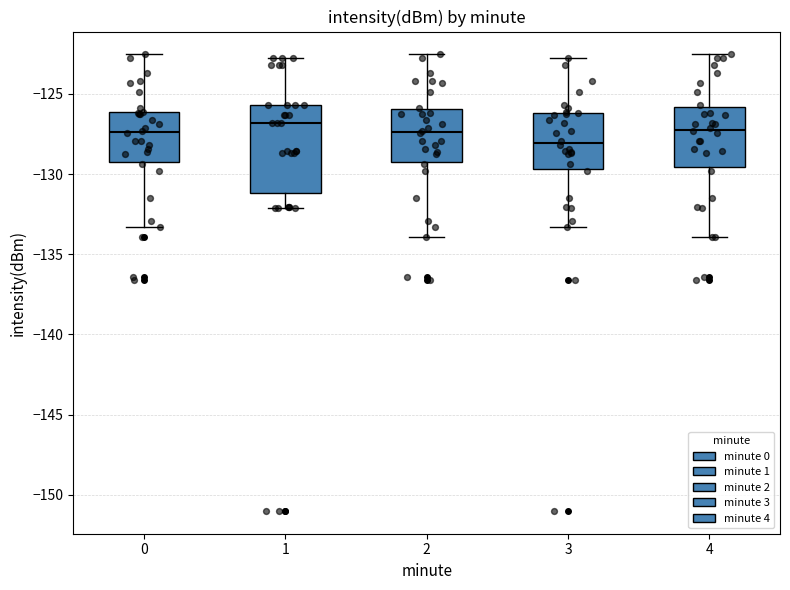

Which box is the tallest, from its lower edge to its upper edge?

1